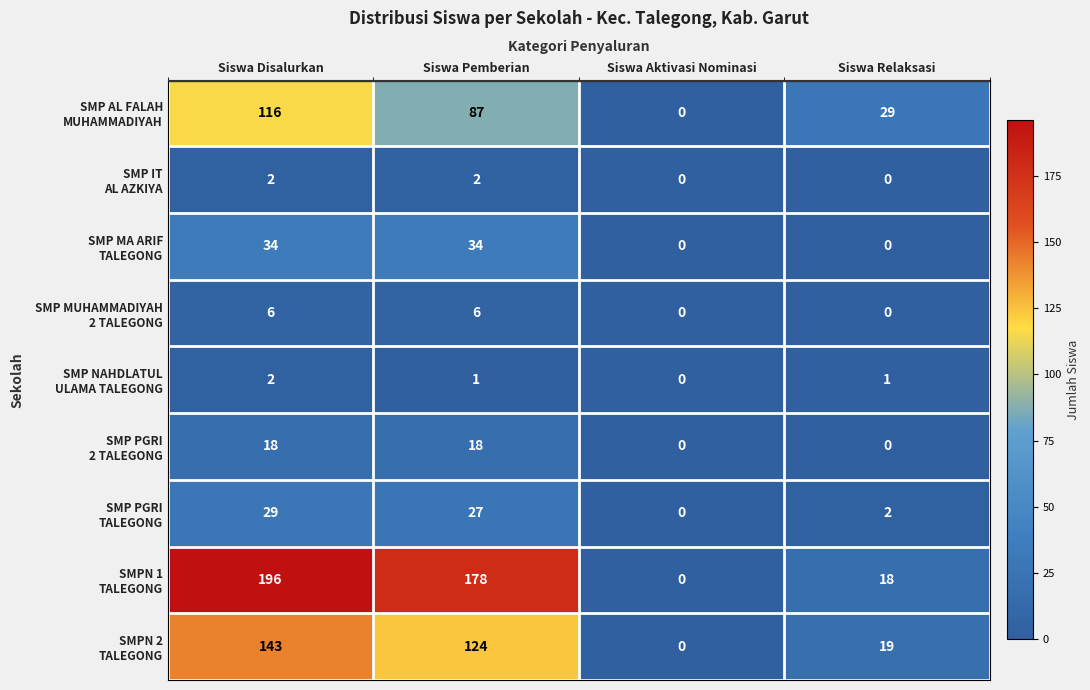

What is the spread (max minus min) of values at Siswa Pemberian?

177